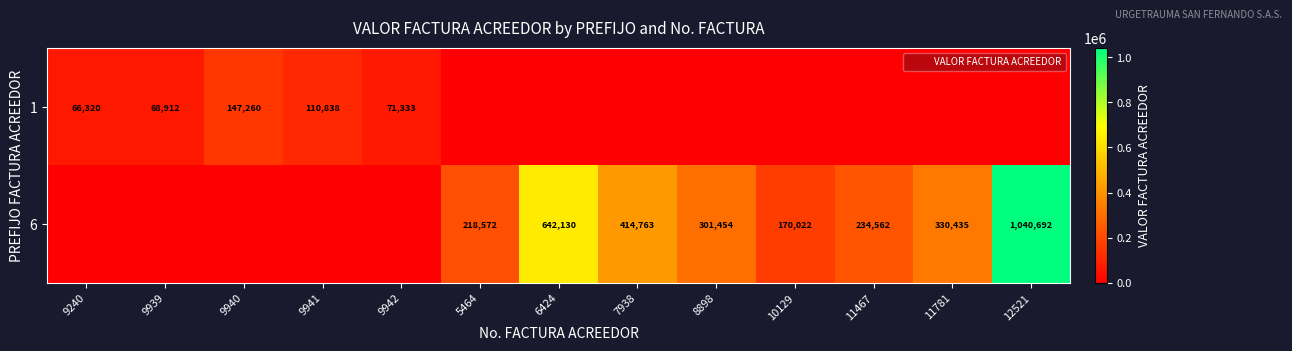

What is the sum of the 6 values at 5464 and 8898?

520026